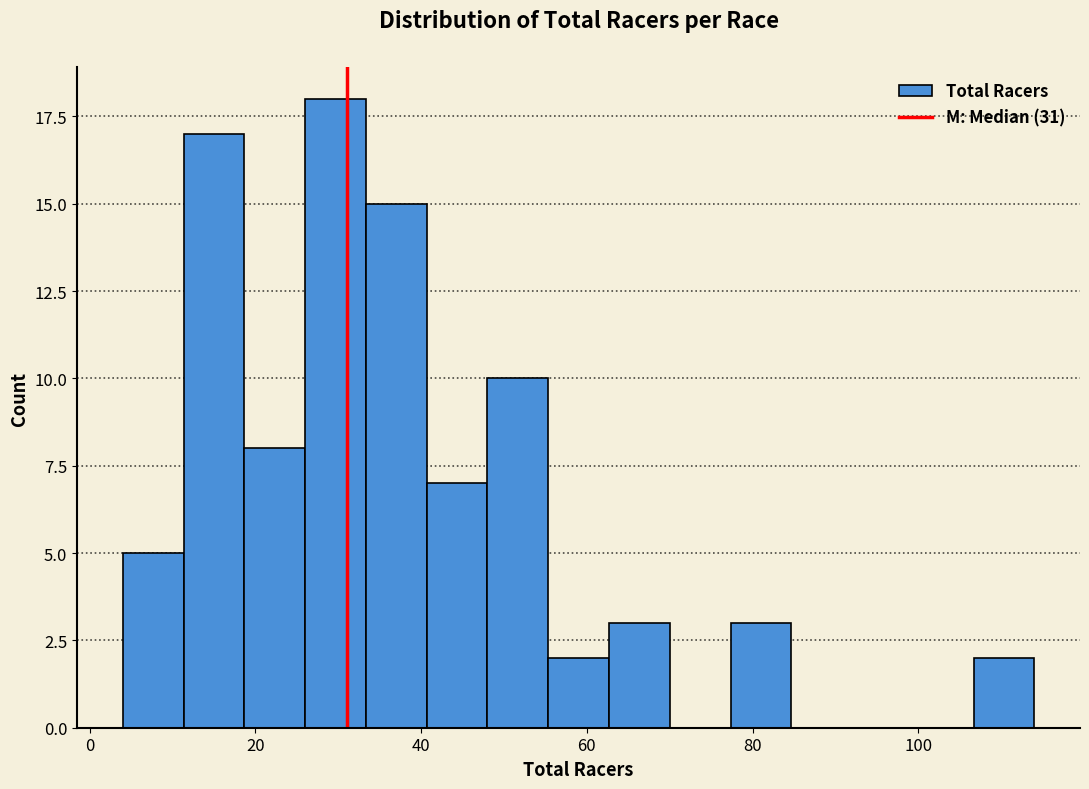

Read against the x-axis, roughly where is the centre of the tallest bar?

30